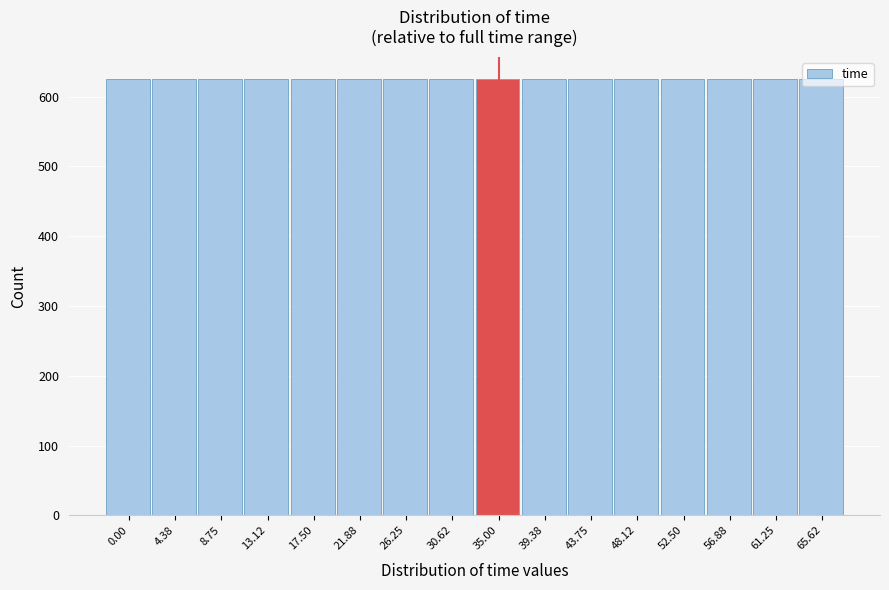

The value at 43.75 is 625. True or false?

True